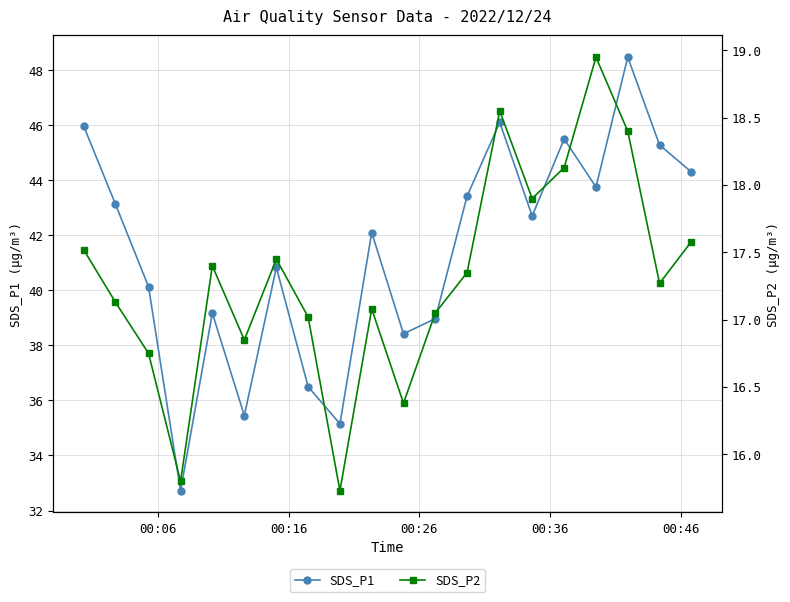

What is the highest value of the SDS_P1 series?

48.5